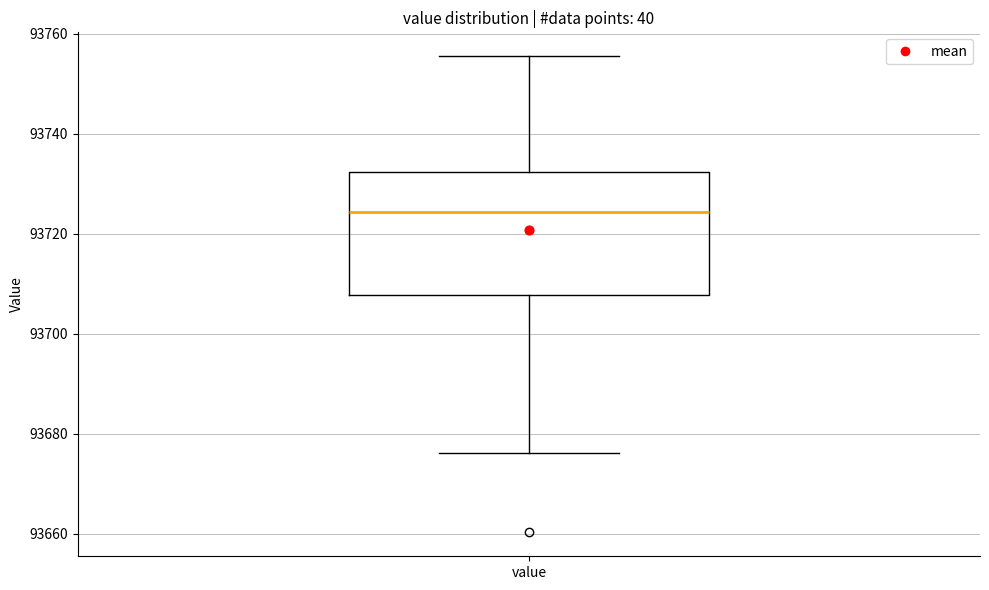

Where does the lower whisker of the box for value end on the y-axis? The values are not printed on the chart, so give them approximately, as read against the axis.

93676